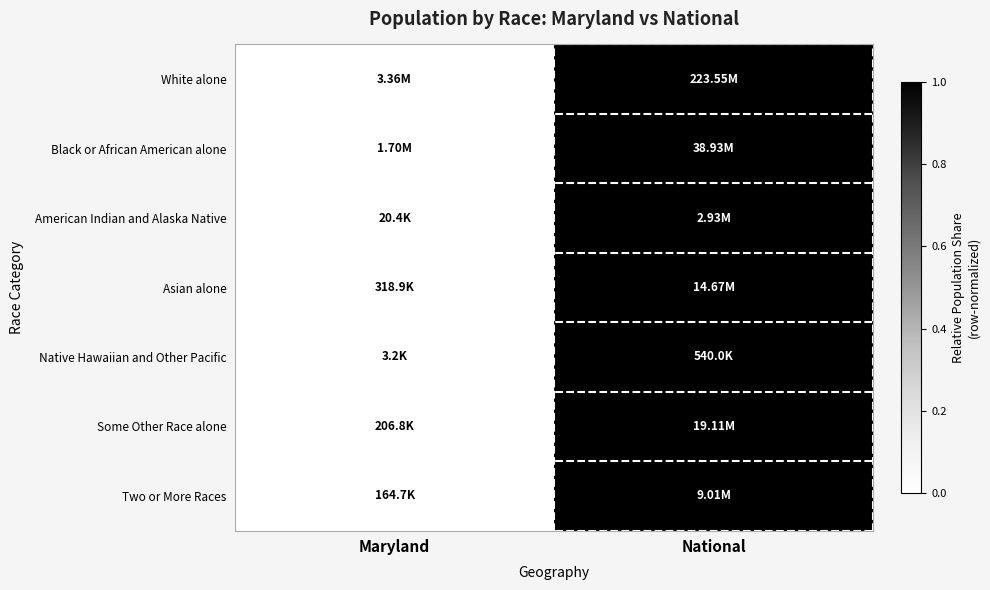

At which category does the chart reach its minimum across all series?

Maryland